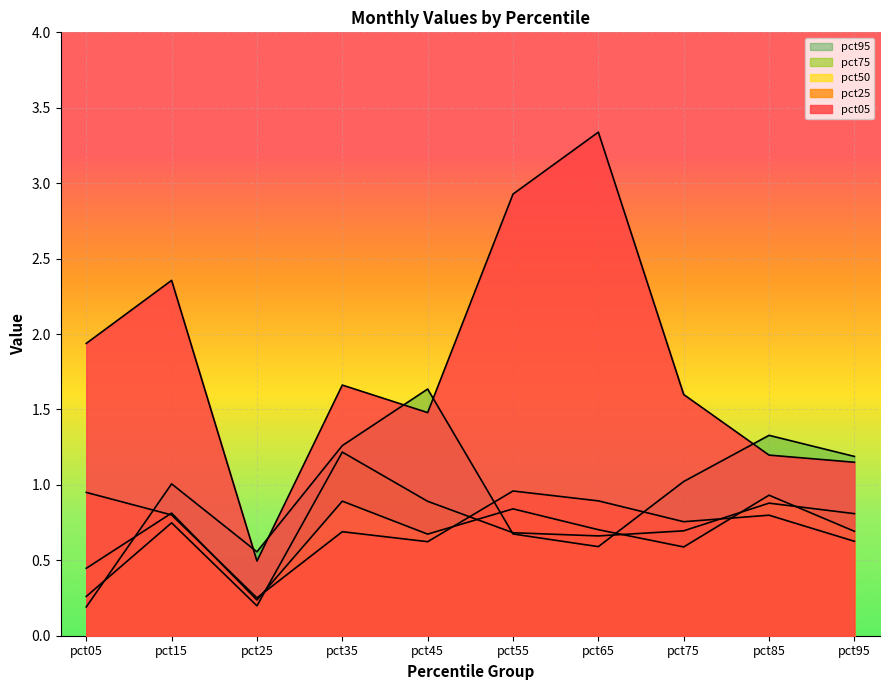

Is it true that pct50 equals 0.1 at pct75?

False